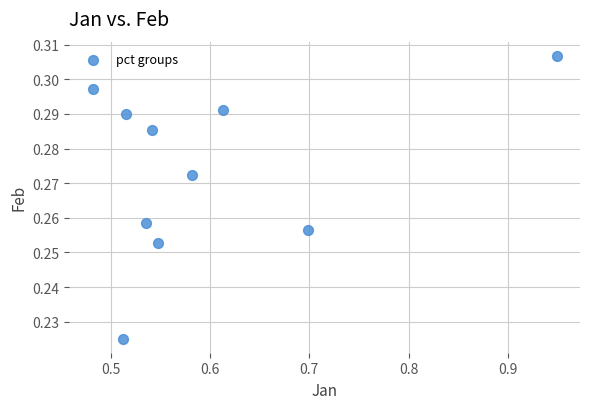

What is the range of X values (max minus min)?

0.5